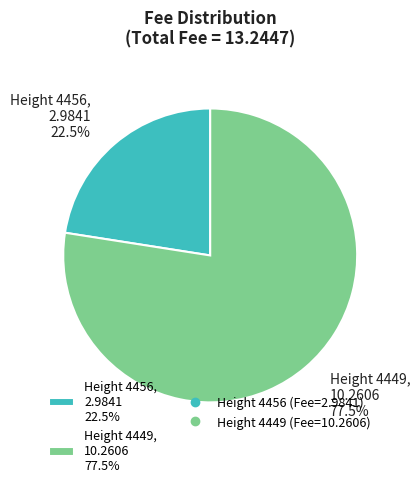

Combined, what portion of the pie is Height 4456, 2.9841 22.5% and Height 4449, 10.2606 77.5%?

100.0%